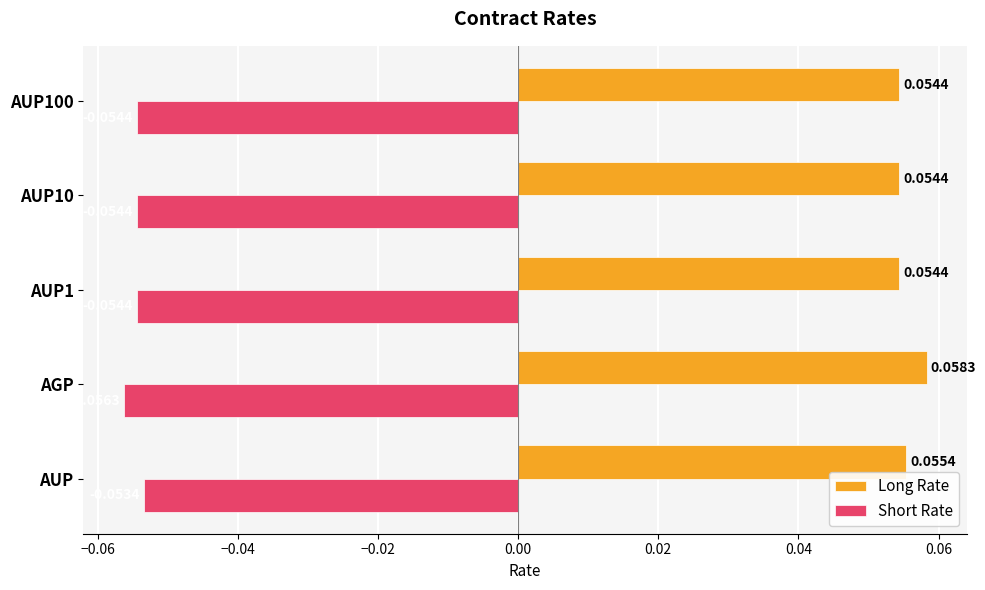

Is the value of Long Rate at AUP10 greater than the value of Short Rate at AUP?

Yes